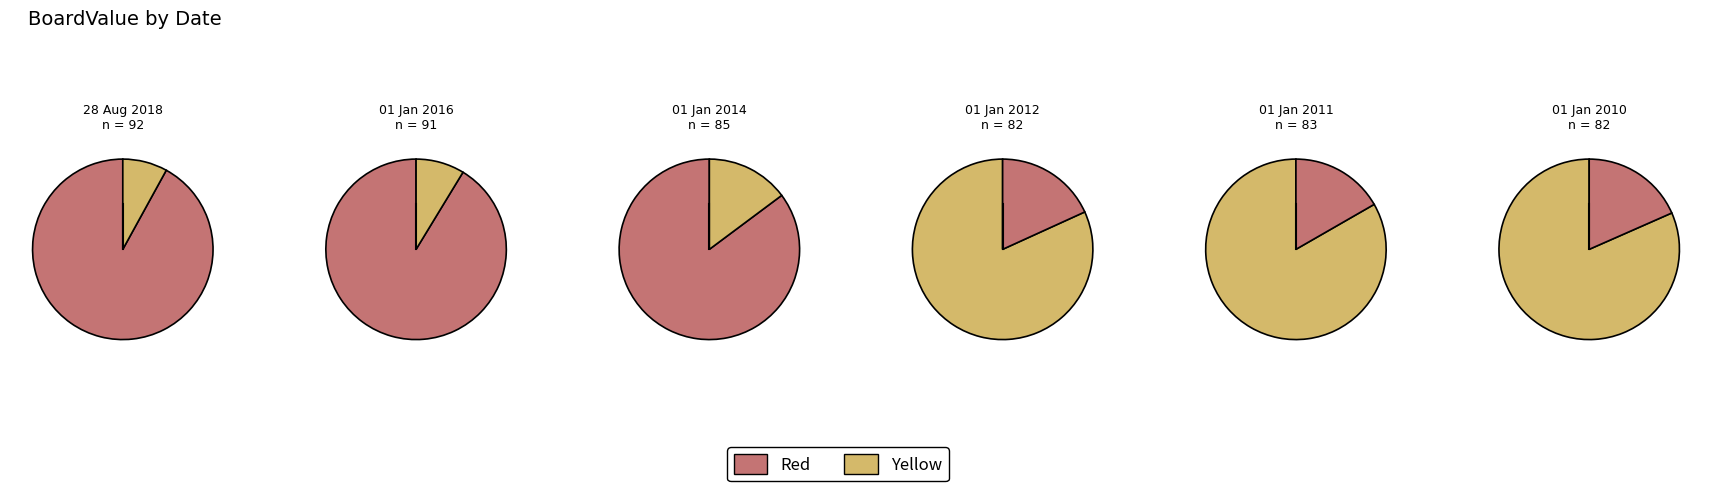

What percentage is the 01 Jan 2012 slice, to the nearest percent?

16%